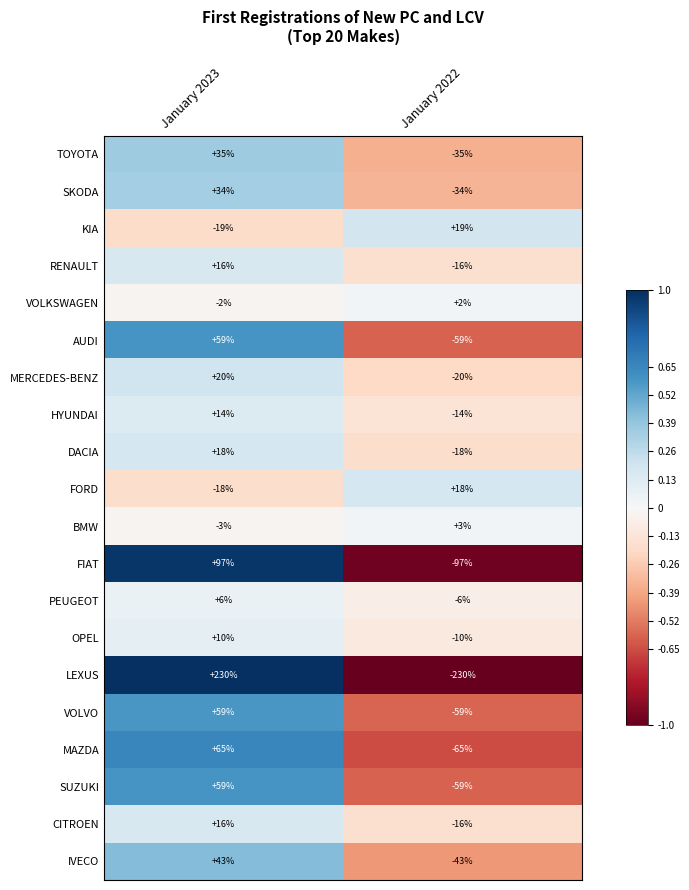

Read the AUDI value at January 2023, to the nearest 10.

60